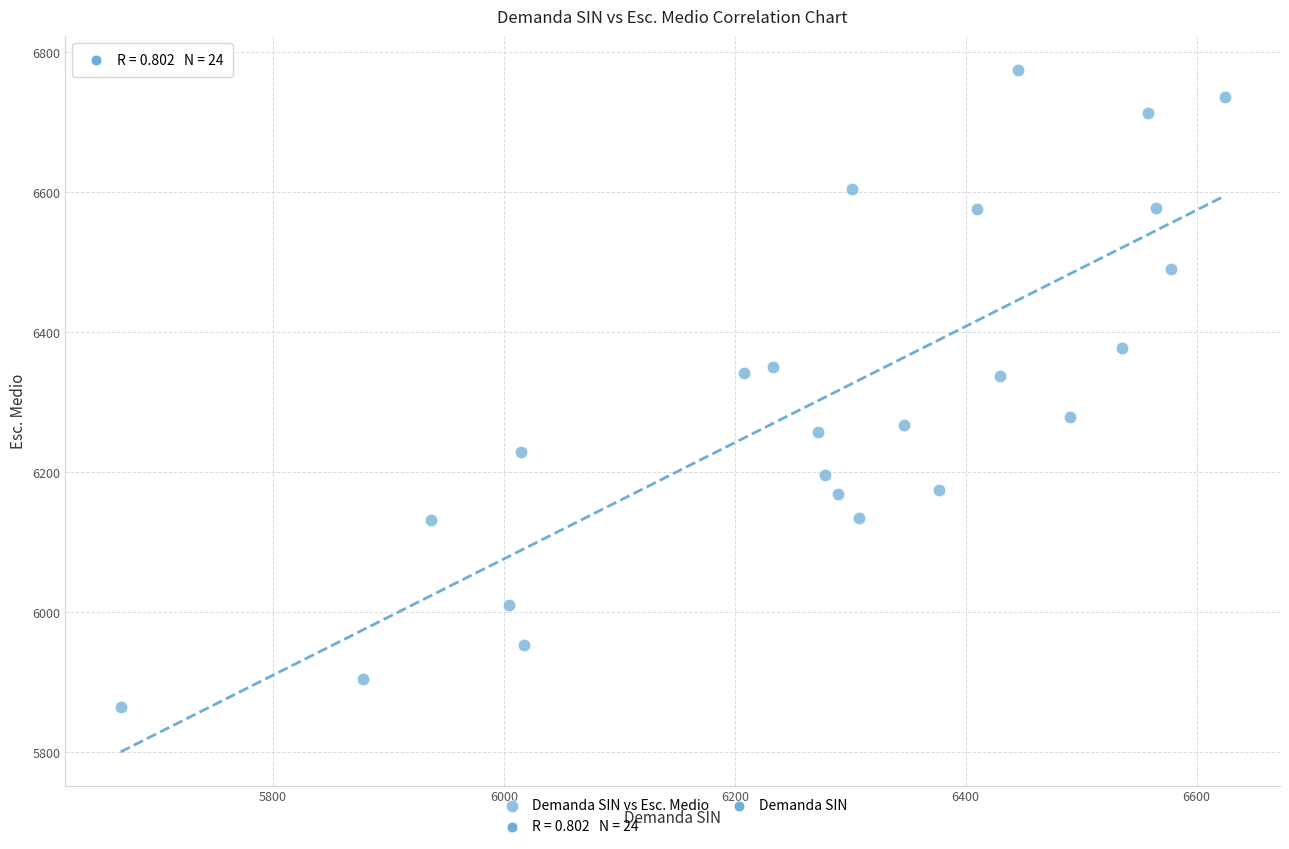

What is the range of X values (max minus min)?

956.5